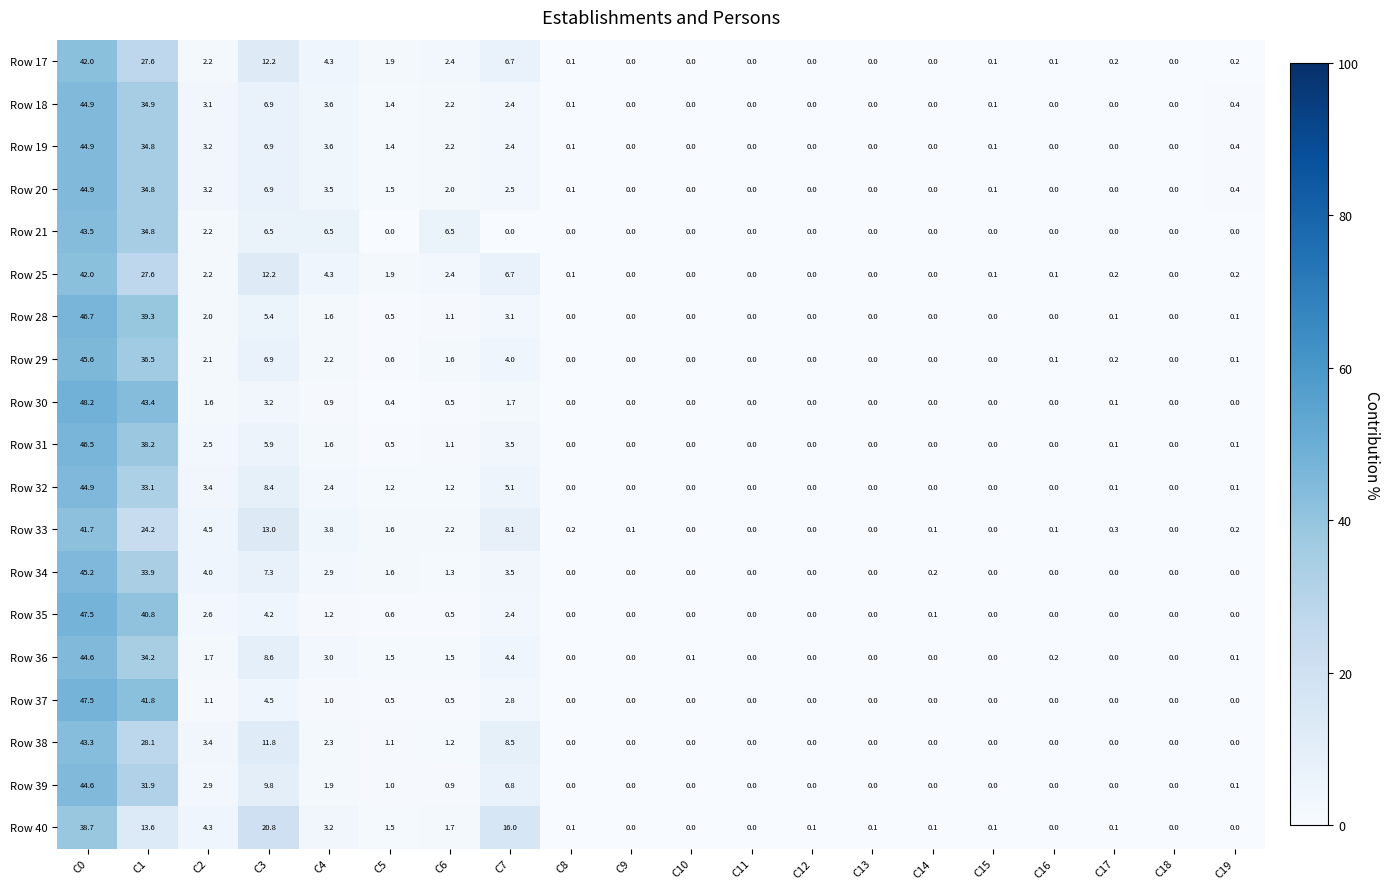

What is the total value across all series at C17?

1.4